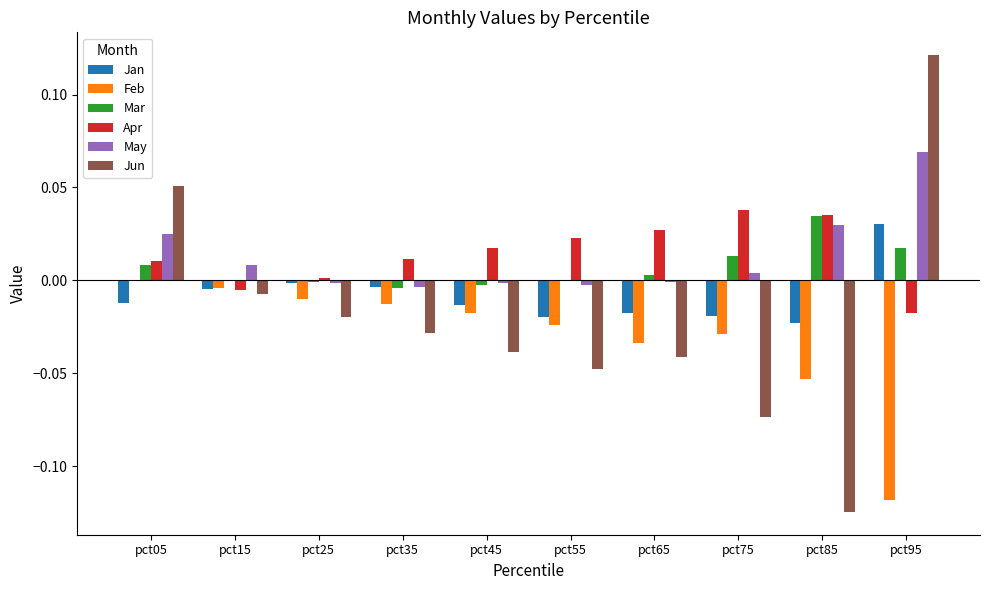

What is the sum of the Jun values at pct85 and pct75?

-0.2